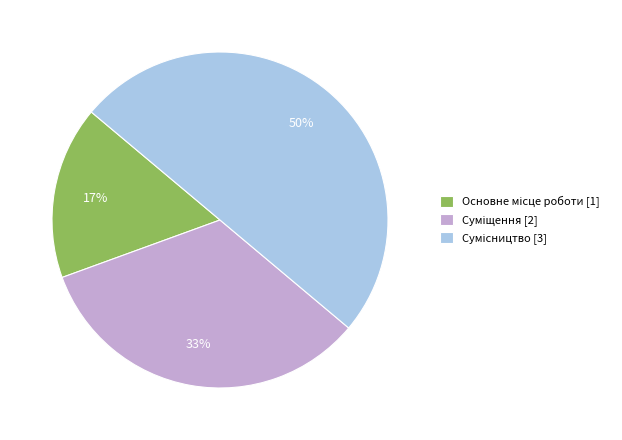

To the nearest percent, what is the average slice percentage?

33%